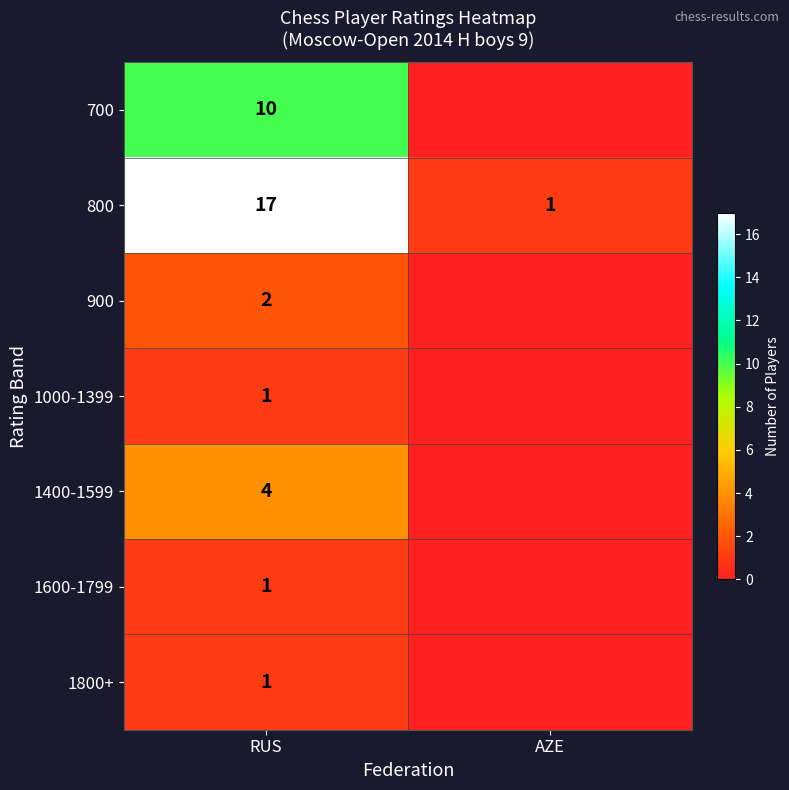

The value of 900 at RUS is 1. True or false?

False